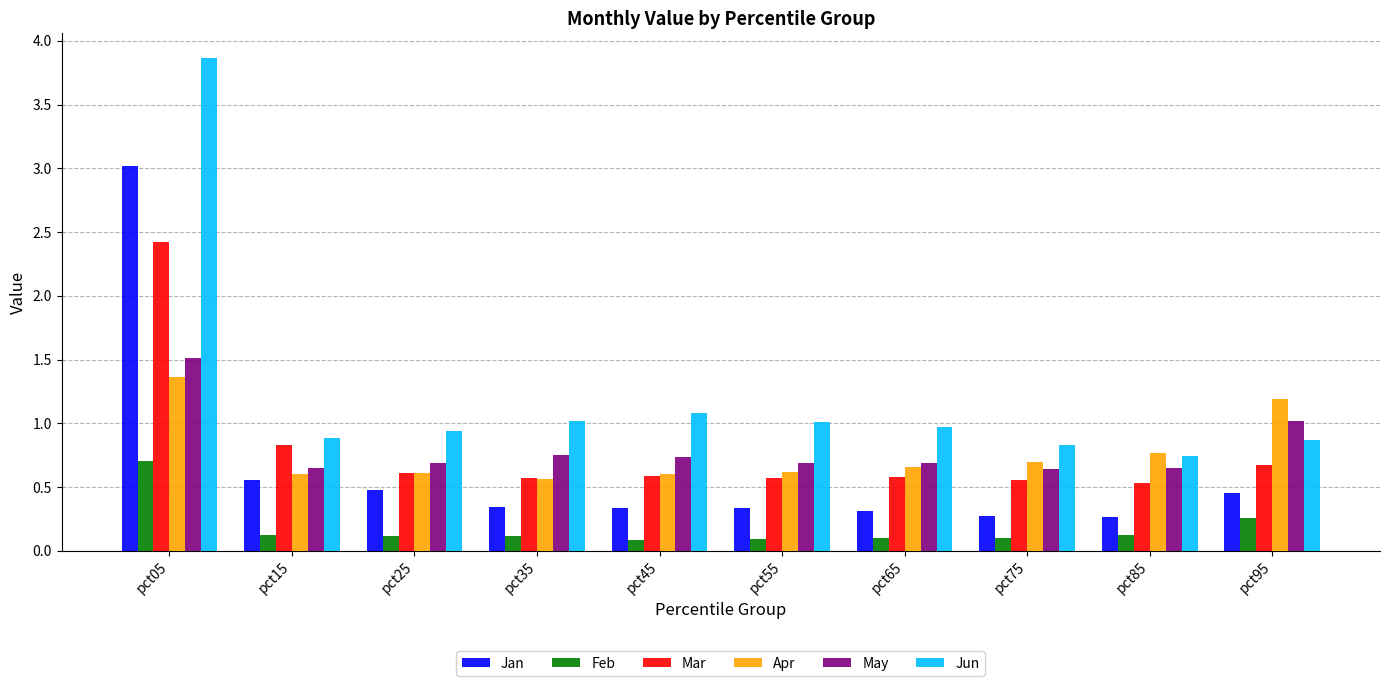

The value of May at pct45 is 1.2. True or false?

False